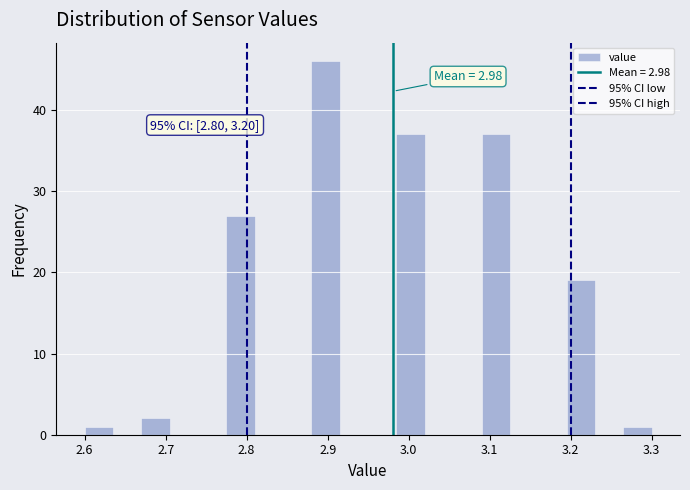

Read against the x-axis, roughly where is the centre of the tallest bar?

2.90